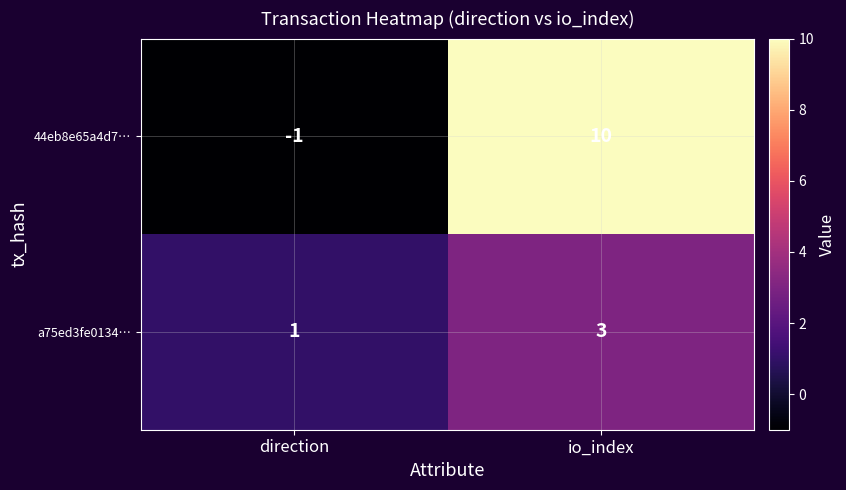

At io_index, list the series in order from smallest to largest.

a75ed3fe0134…, 44eb8e65a4d7…